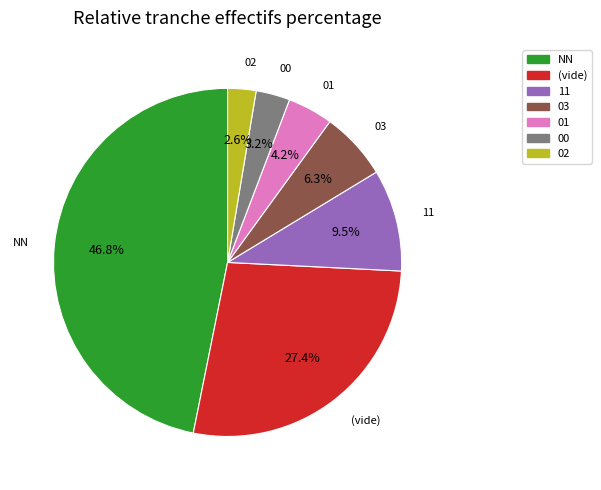

To the nearest percent, what is the average slice percentage?

14%